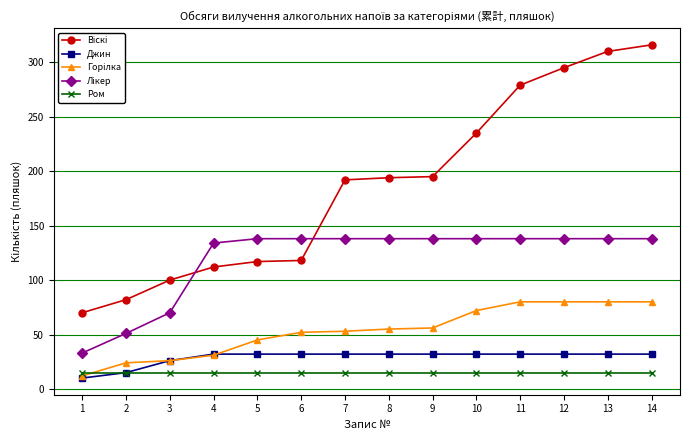

The Ром series shows 15 at 10. True or false?

True